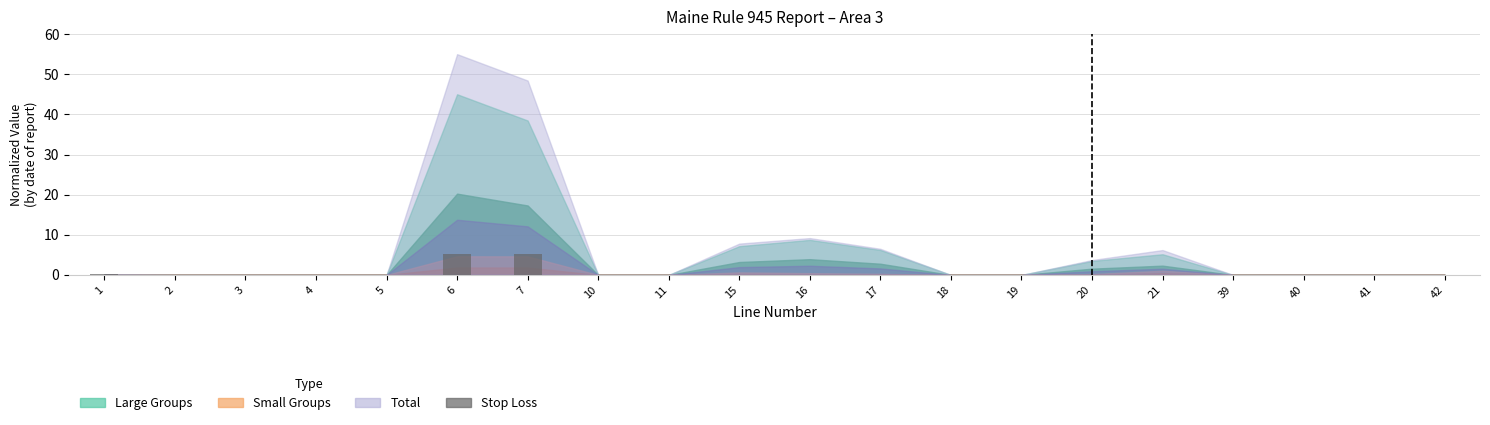

What is the maximum value shown in the chart?

5.3